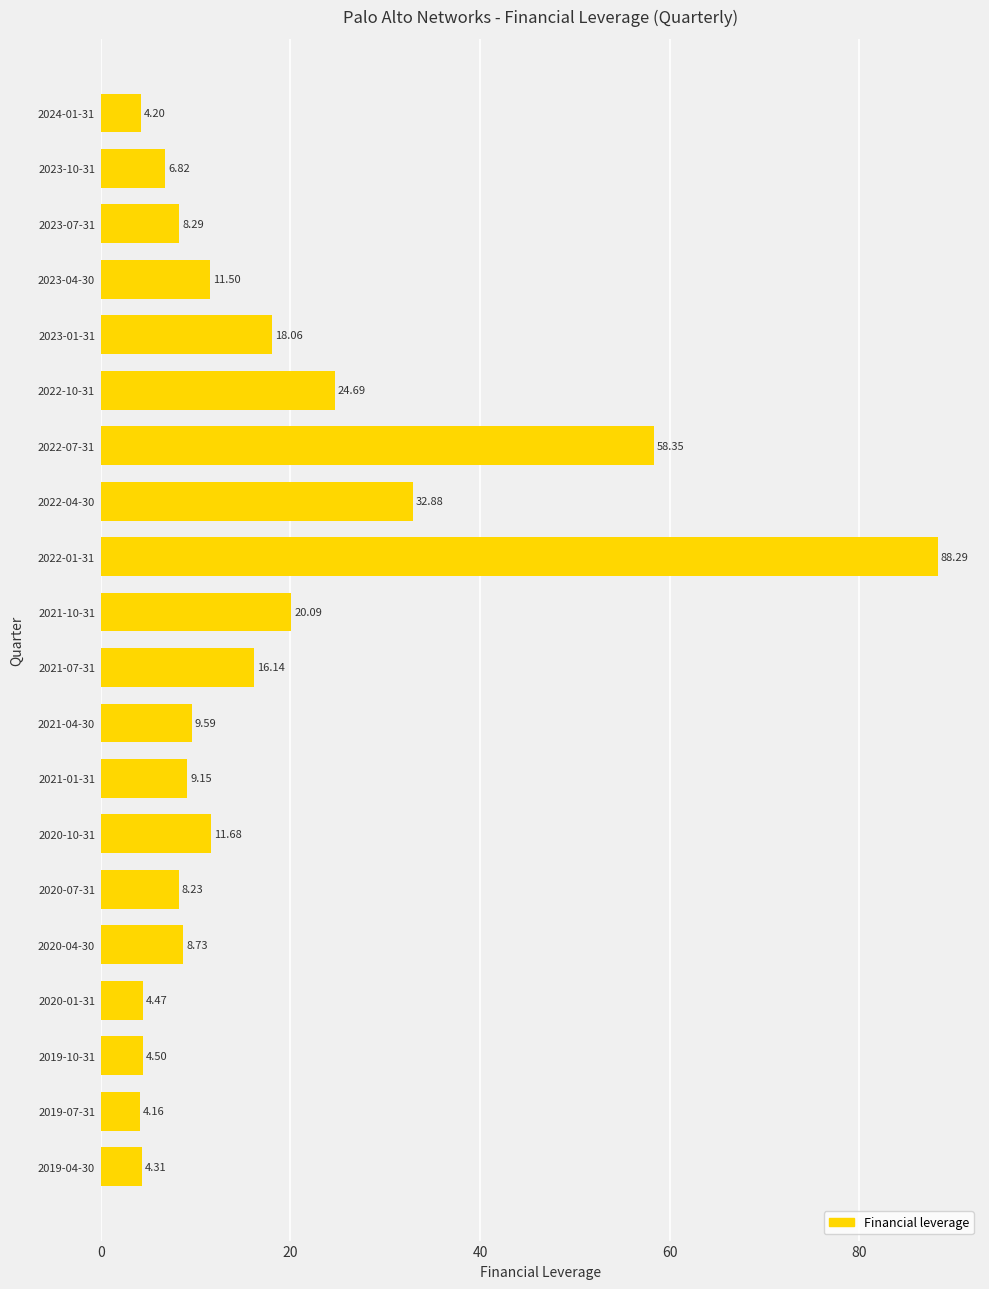

Which label corresponds to the largest value in the chart?

2022-01-31